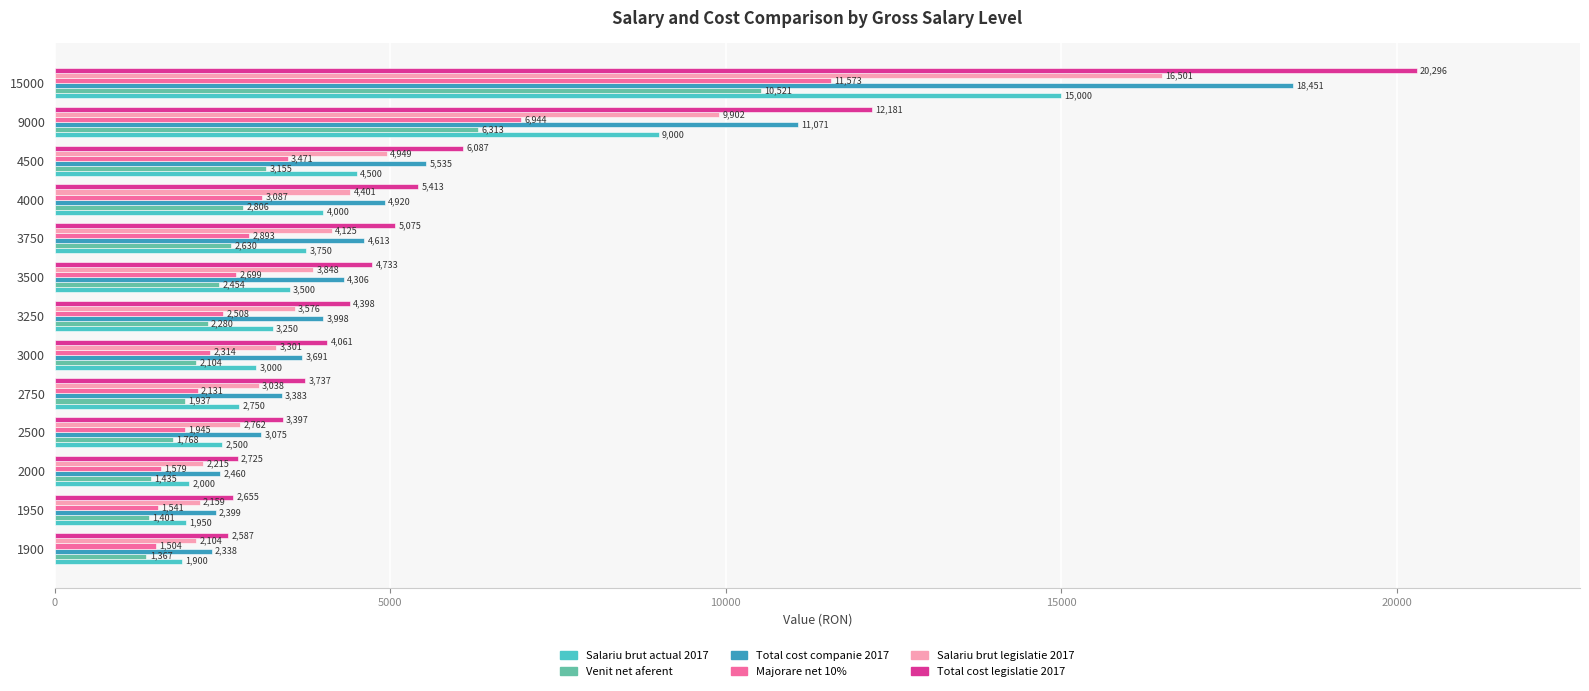

True or false: Salariu brut legislatie 2017 has a value of 2104 at 1900.

True